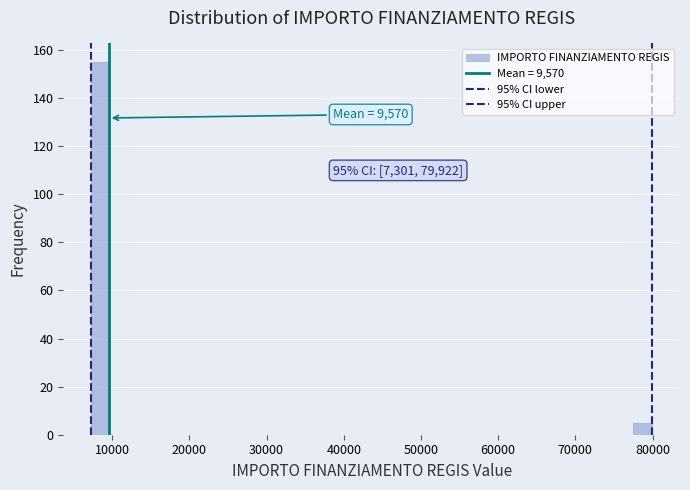

Read against the x-axis, roughly where is the centre of the tallest bar?

9000